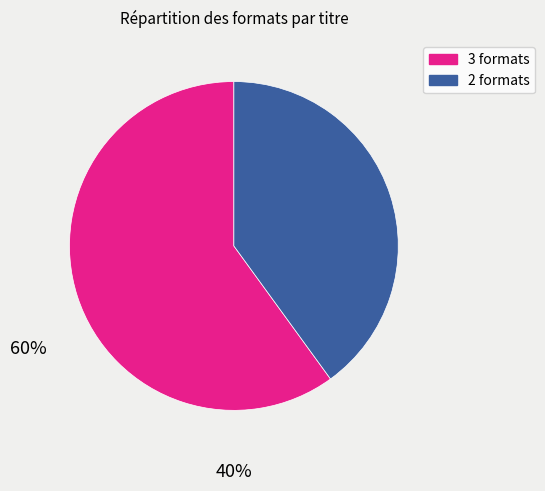

Is there a majority slice in this chart?

Yes